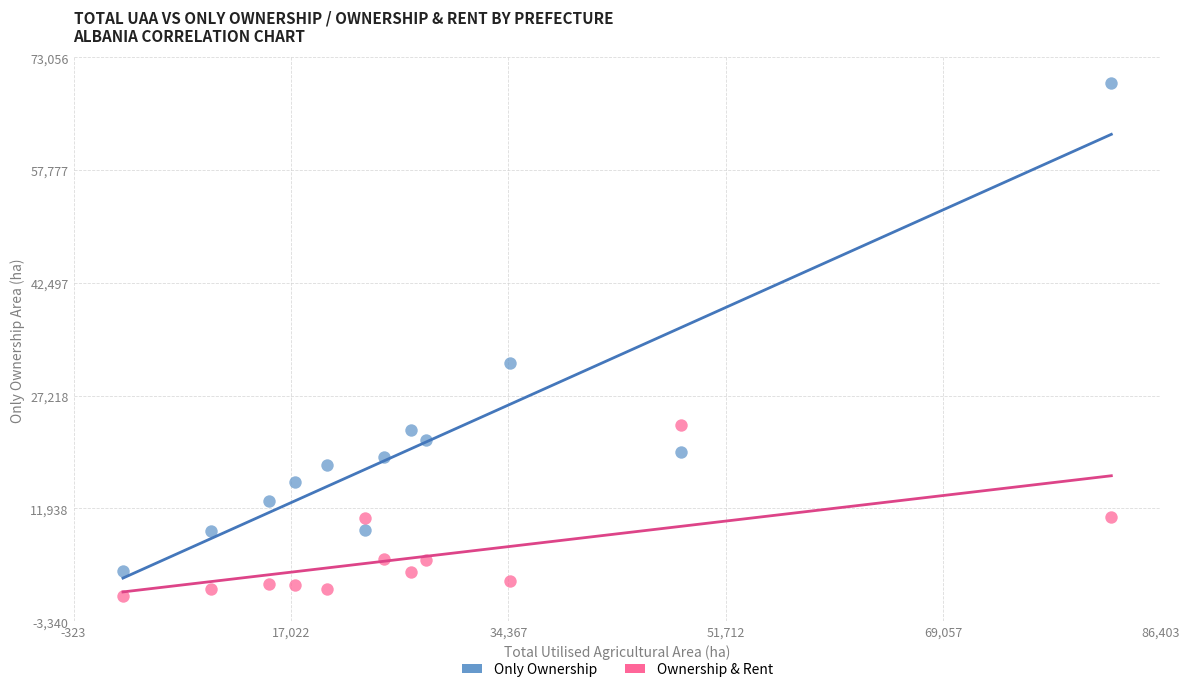

Across all data points, what is the range of Y values (max minus min)?

69452